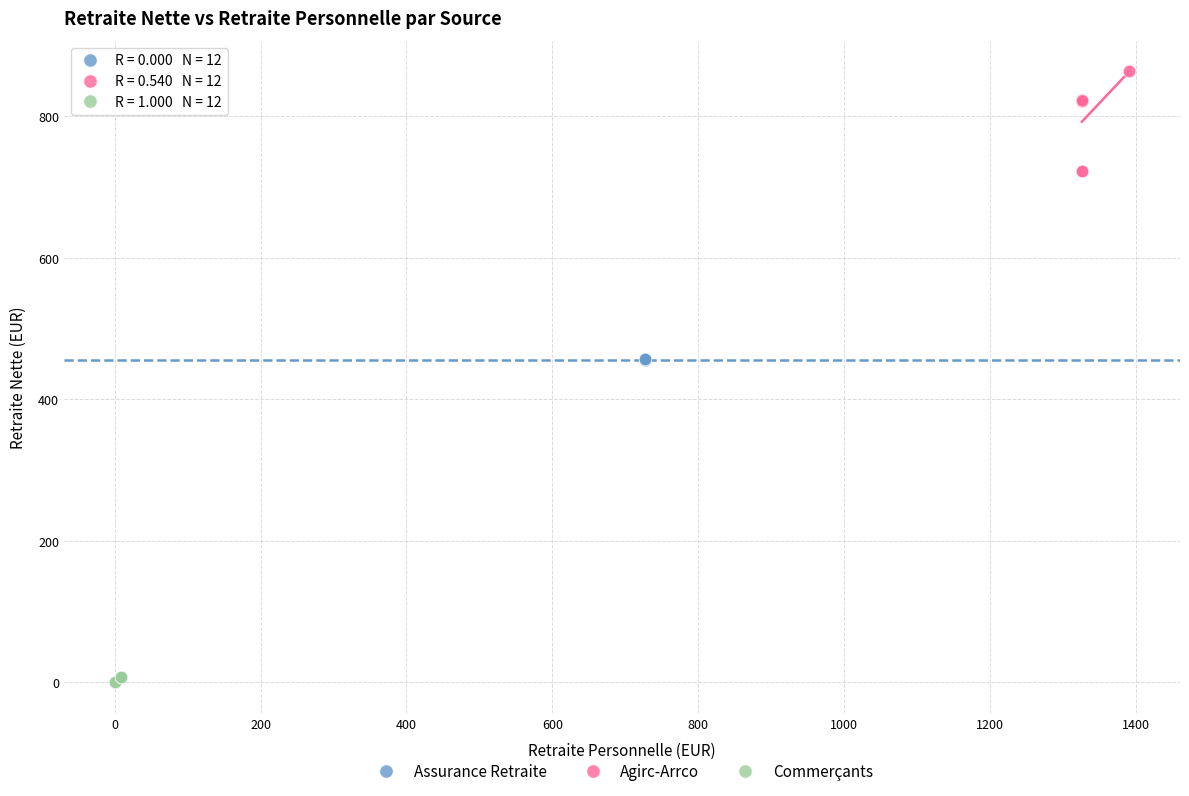

Which series contains the highest Y value?

Agirc-Arrco